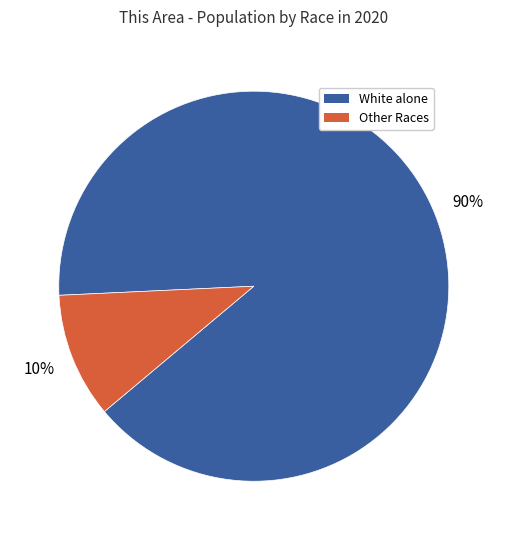

Is there a majority slice in this chart?

Yes